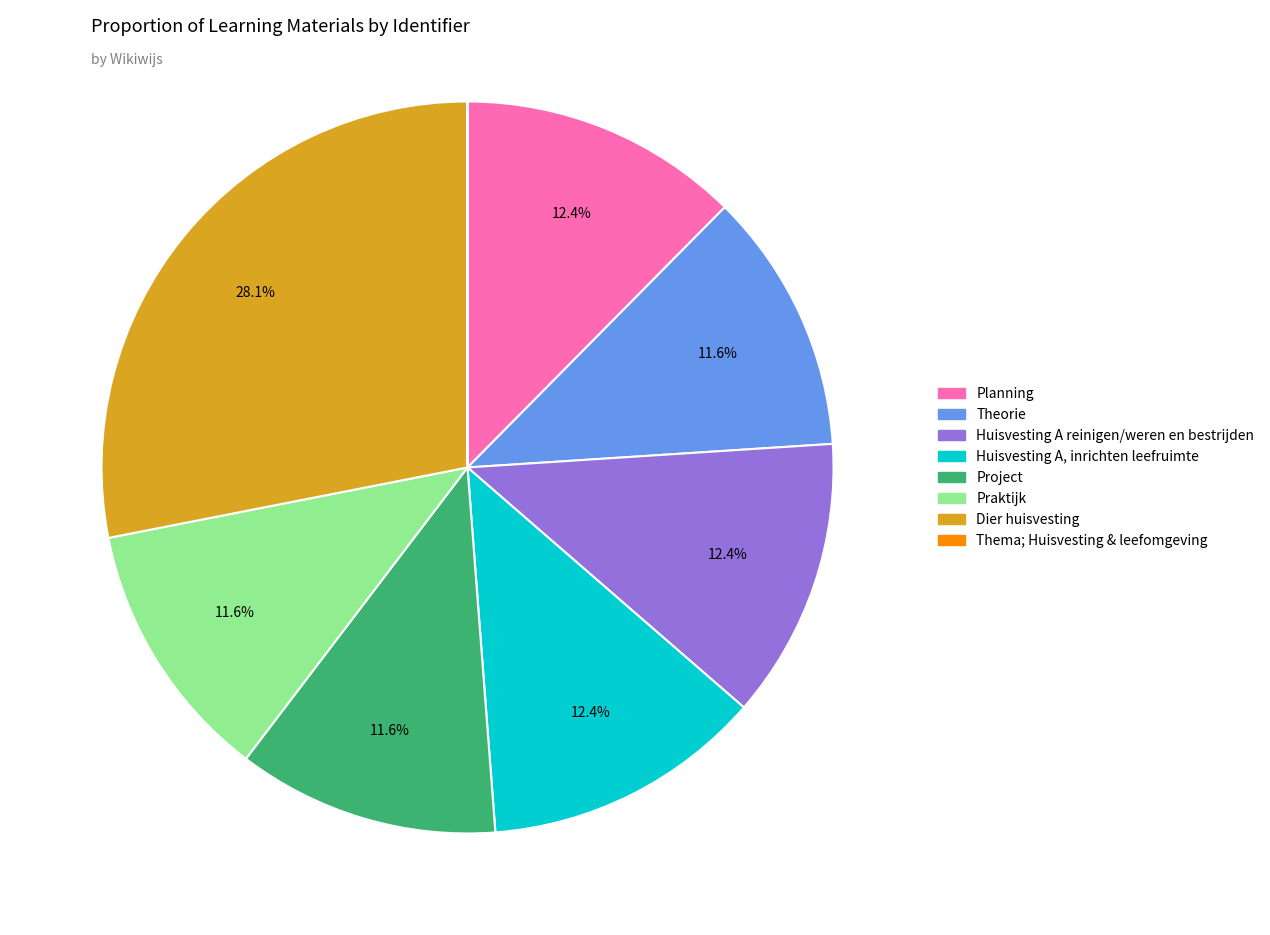

Is Dier huisvesting the majority of the pie?

No